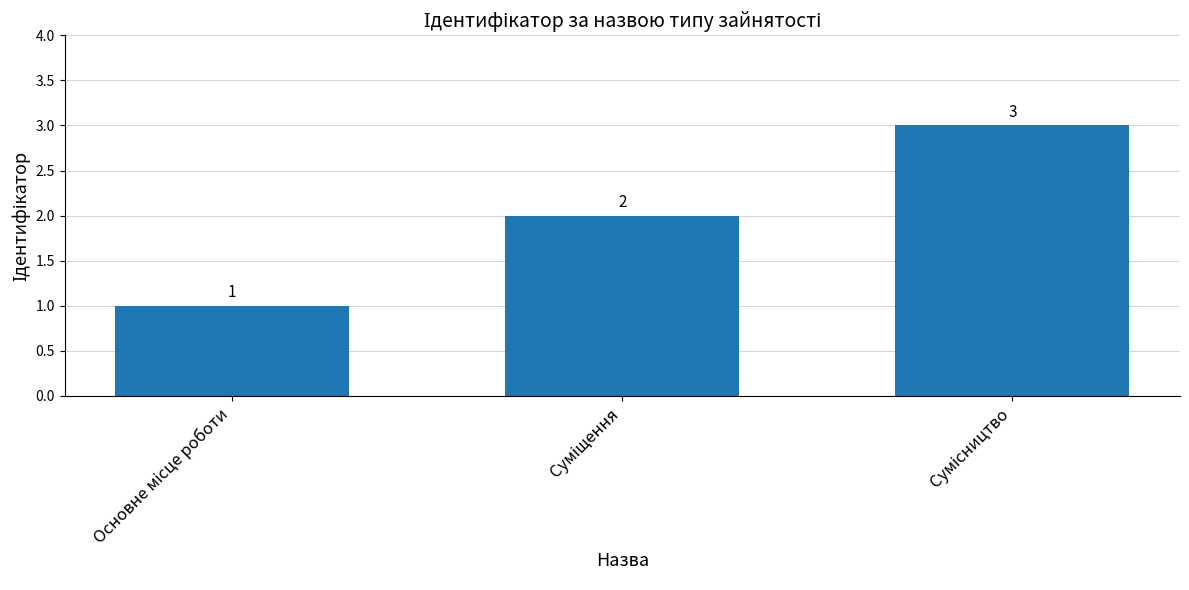

What is the sum of all values?

6